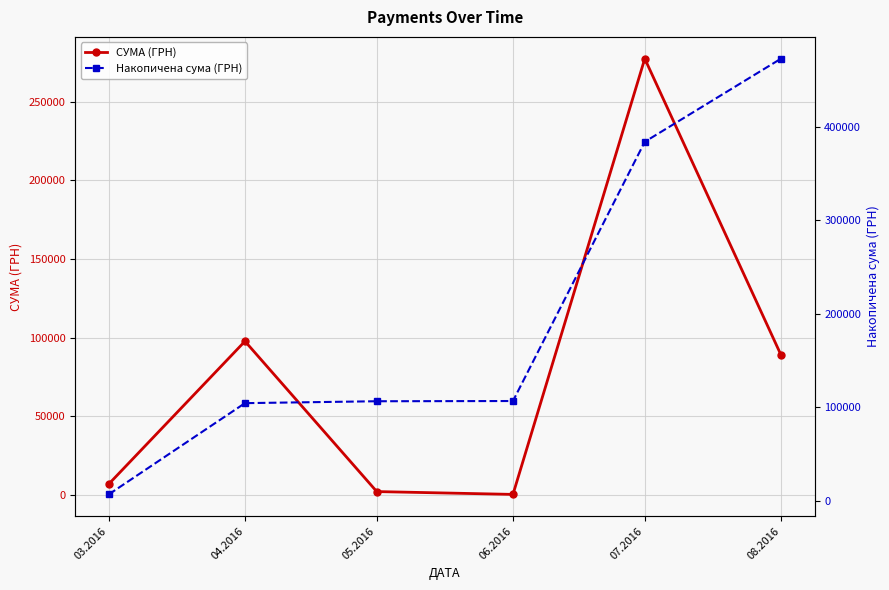

Which series has the largest total across all categories?

Накопичена сума (ГРН)